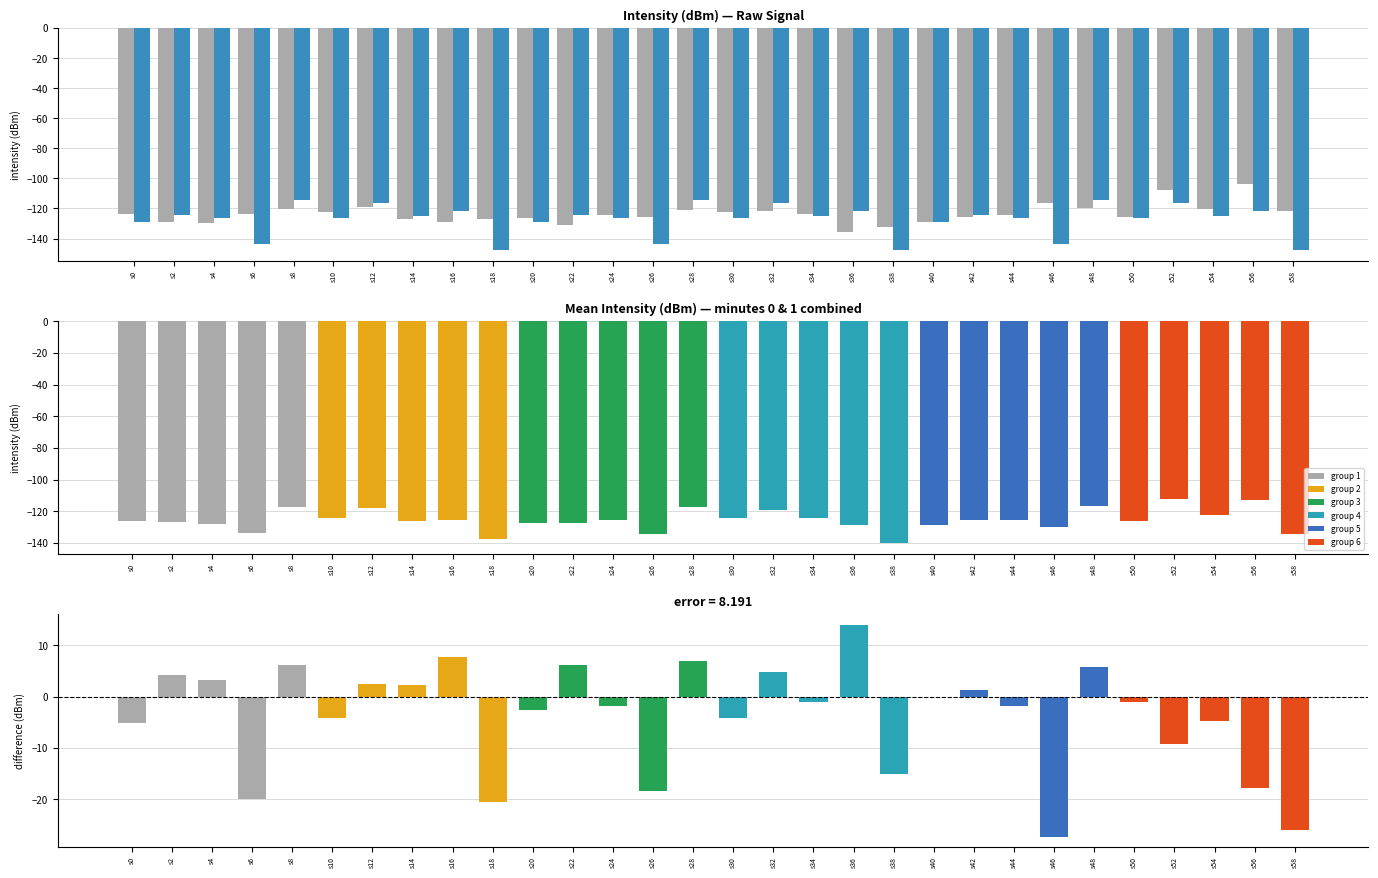

Which label corresponds to the largest value in the chart?

s56